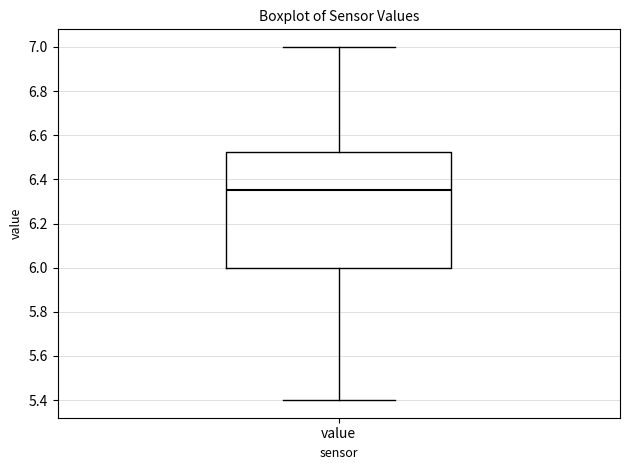

Where does the lower whisker of the box for value end on the y-axis? The values are not printed on the chart, so give them approximately, as read against the axis.

5.40